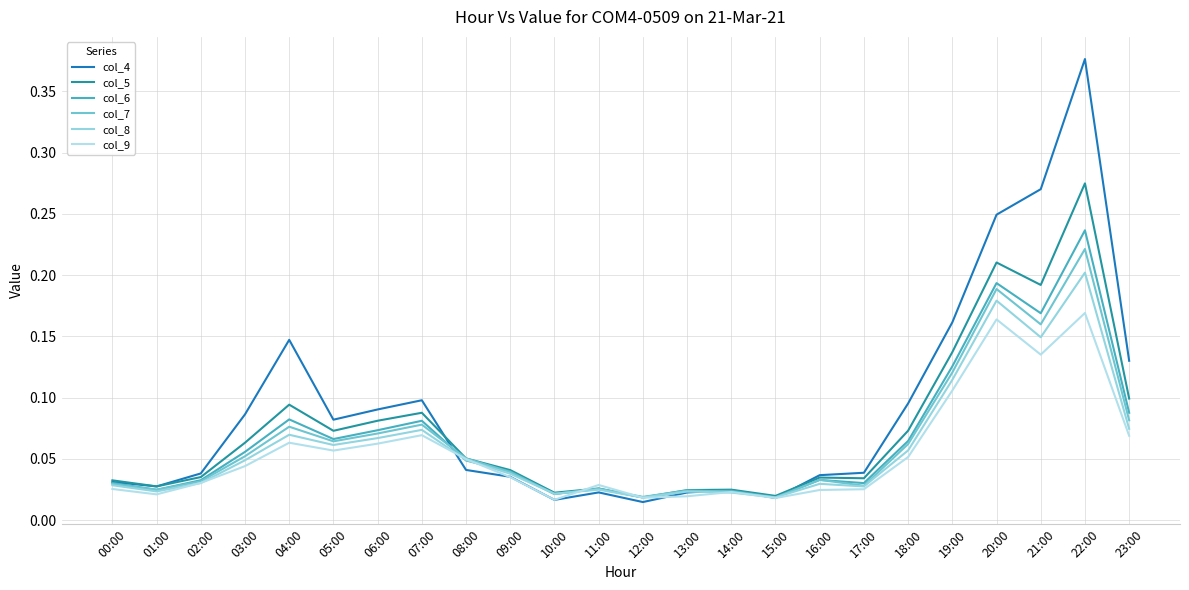

Rank the series by their maximum value, from highest to lowest.

col_4, col_5, col_6, col_7, col_8, col_9